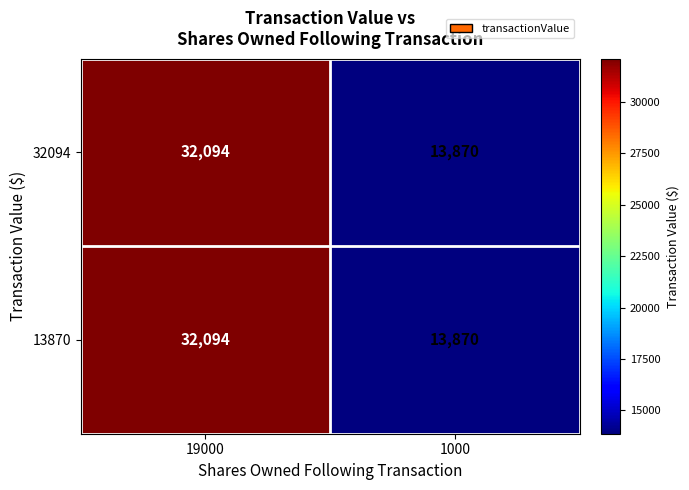

How many data points in 13870 are less than 32094?

1